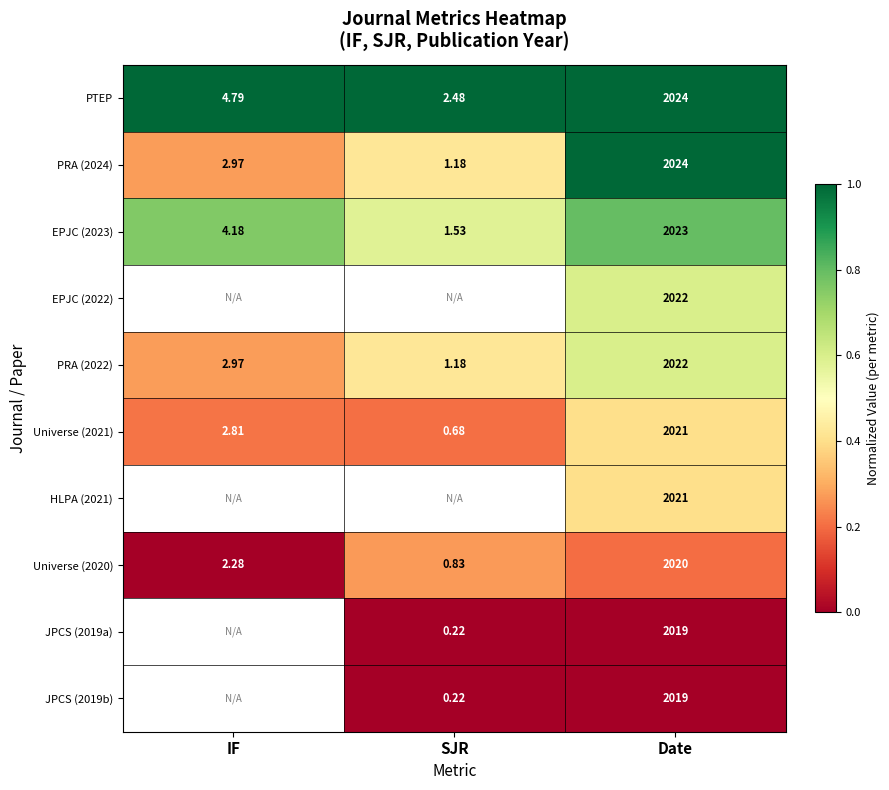

At which label is PTEP closest to 1013?

IF